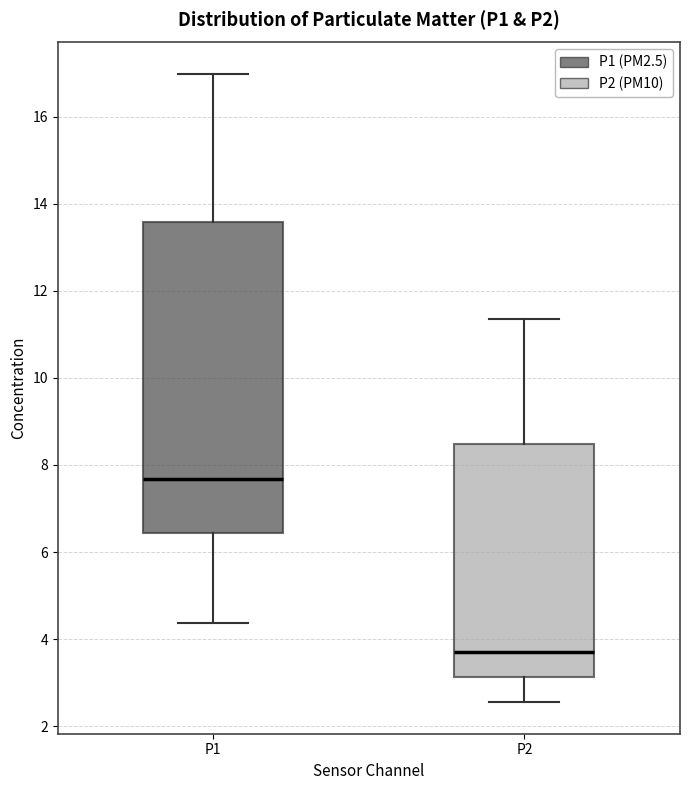

Which box's median line is the highest?

P1